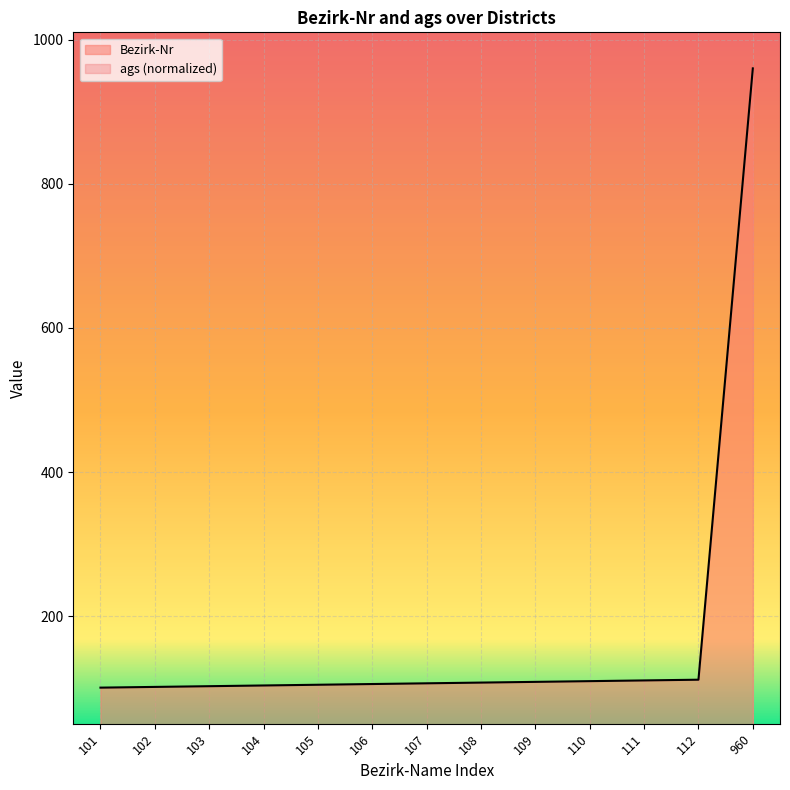

How many categories are shown in the chart?

13